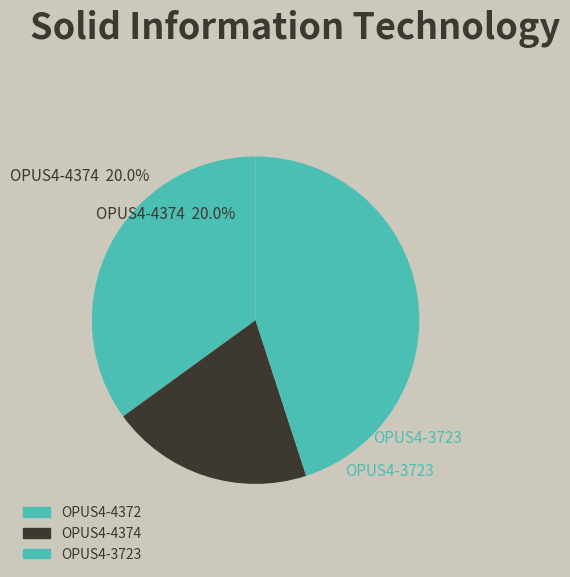

How many segments does this pie chart have?

3